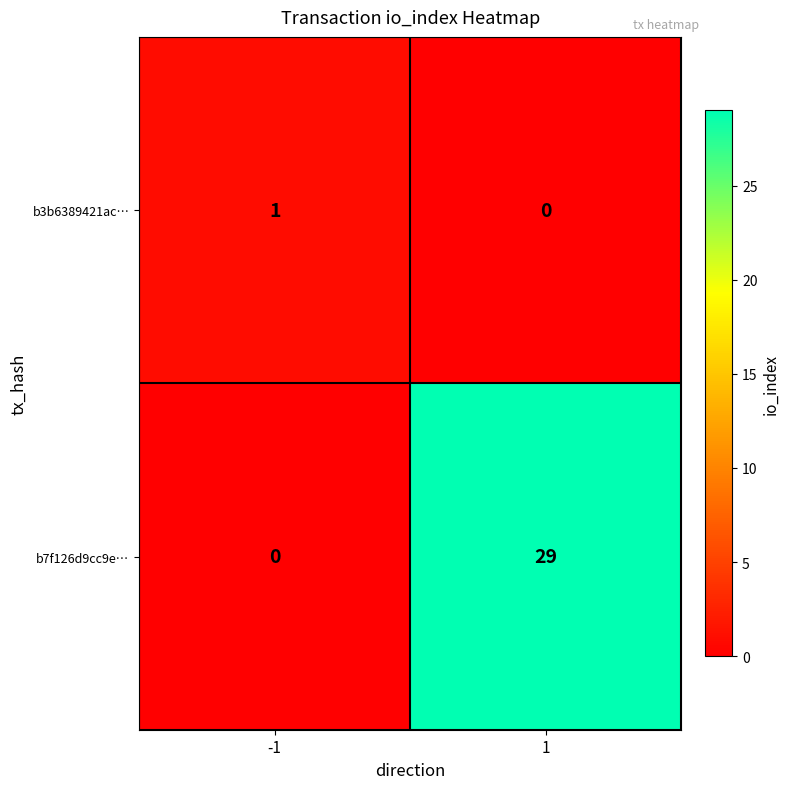

How many series are shown in this chart?

2